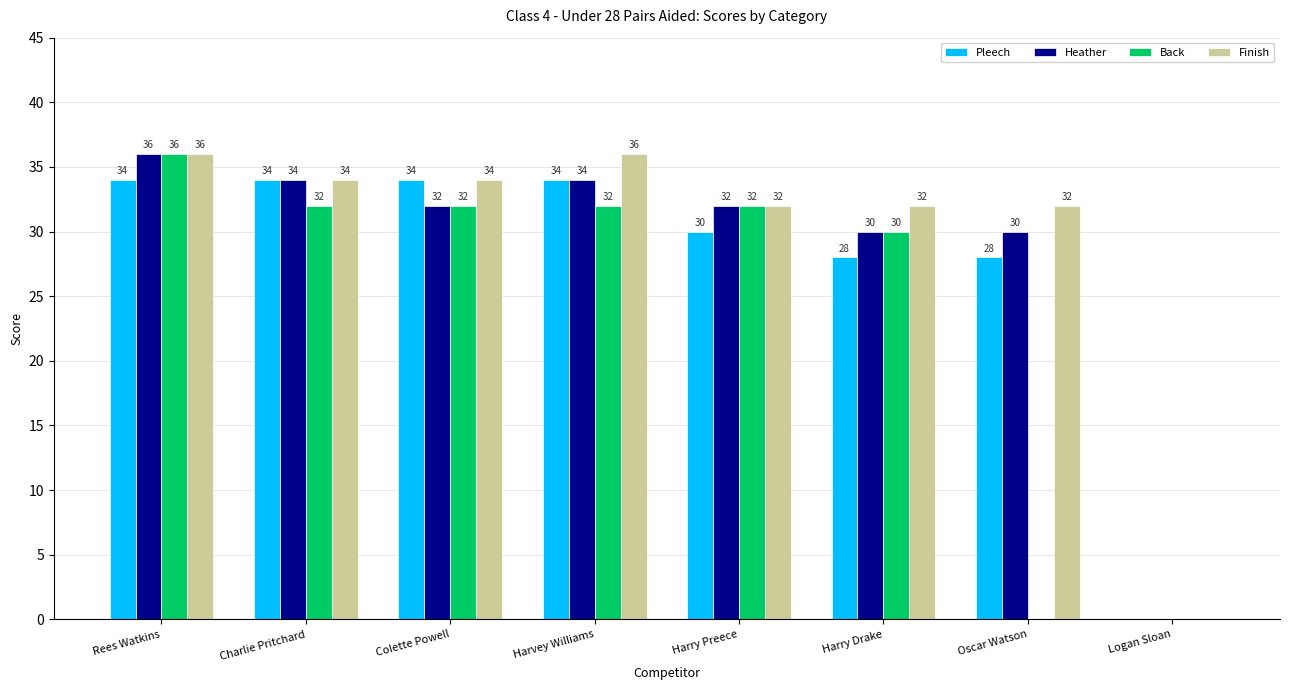

What is the sum of the Finish values at Oscar Watson and Harry Preece?

64